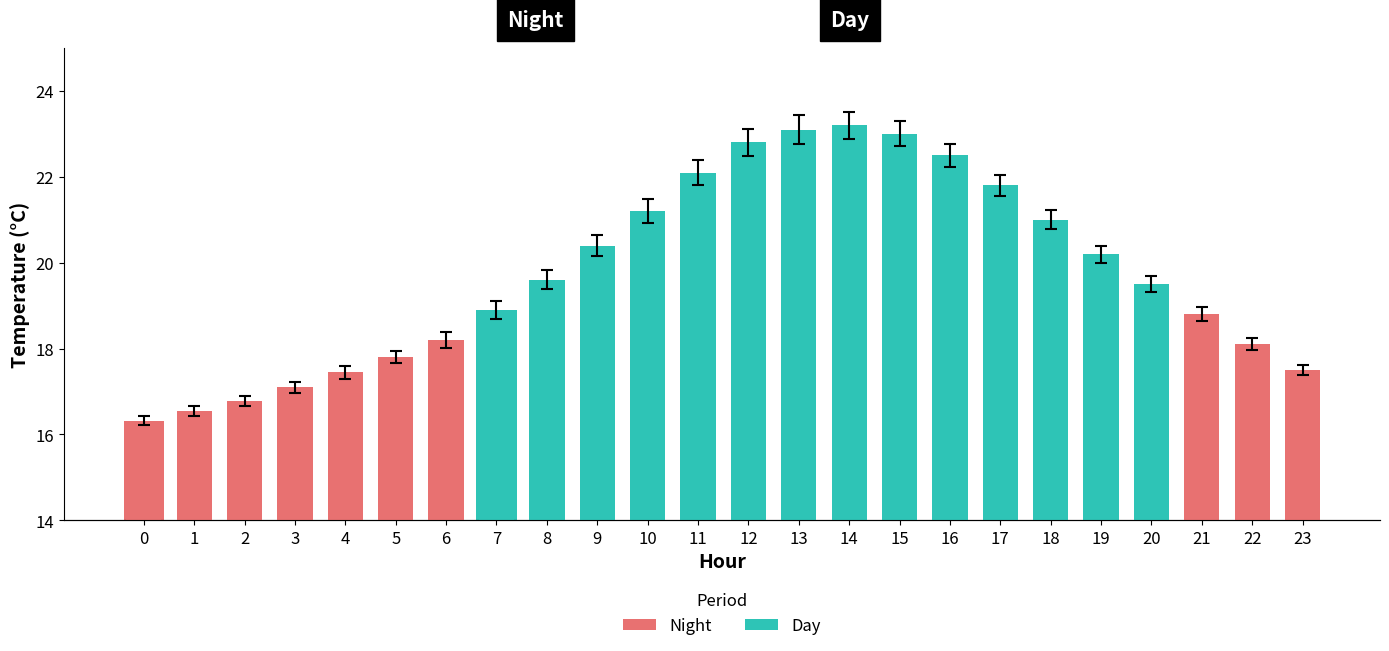

What is the change in value from Hour 19 to Hour 20?

-0.7